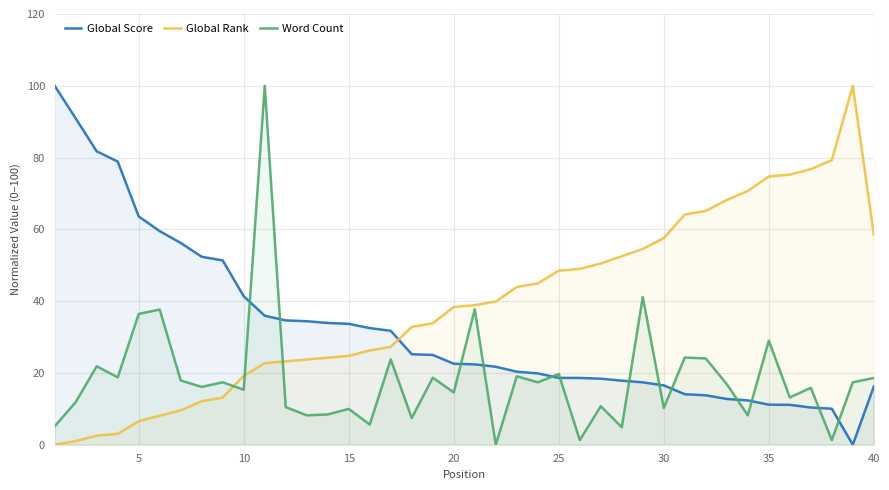

Which series has the largest total across all categories?

Global Rank